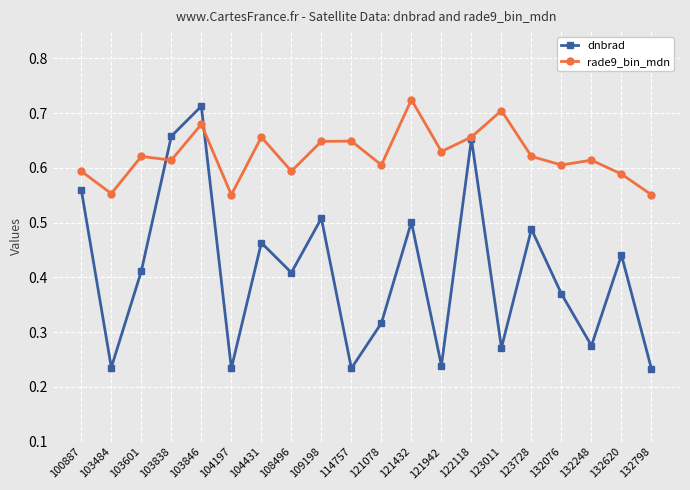

Between which two adjacent categories do rade9_bin_mdn and dnbrad first intersect?

103601 and 103838